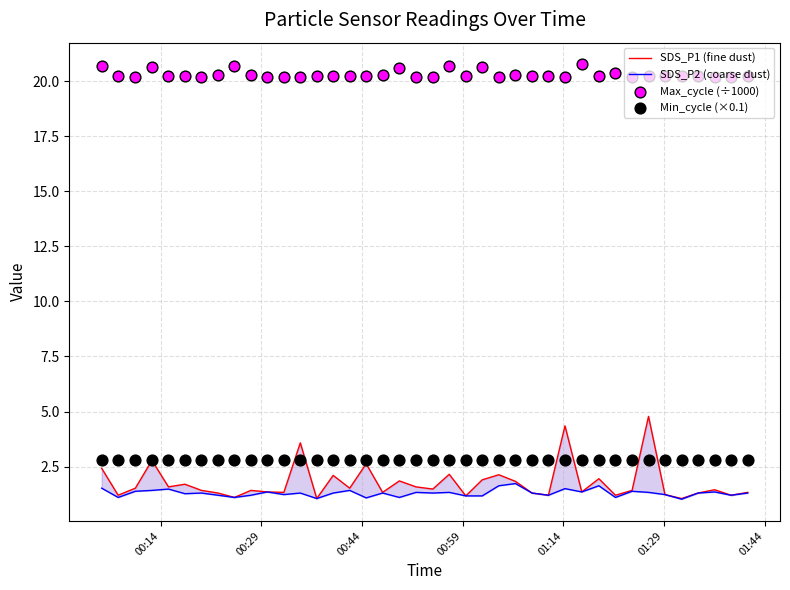

At how many categories does at least one series exceed 13?

40